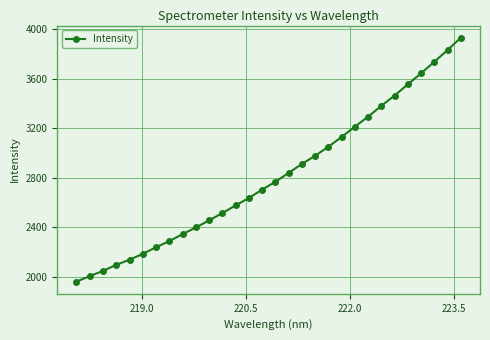

How many values are below 2766?

15